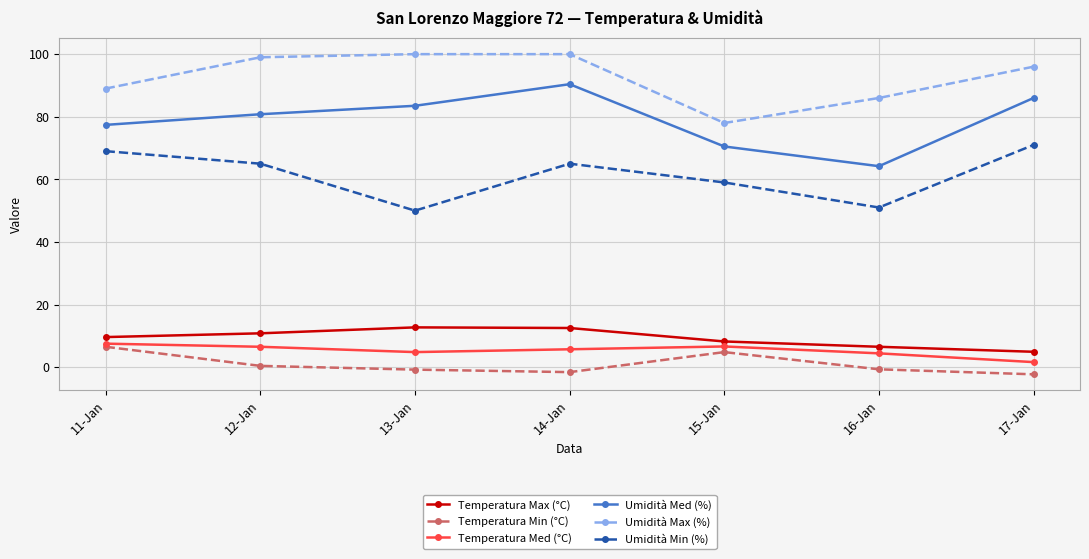

At which category does Temperatura Min (°C) reach its first local peak?

15-Jan